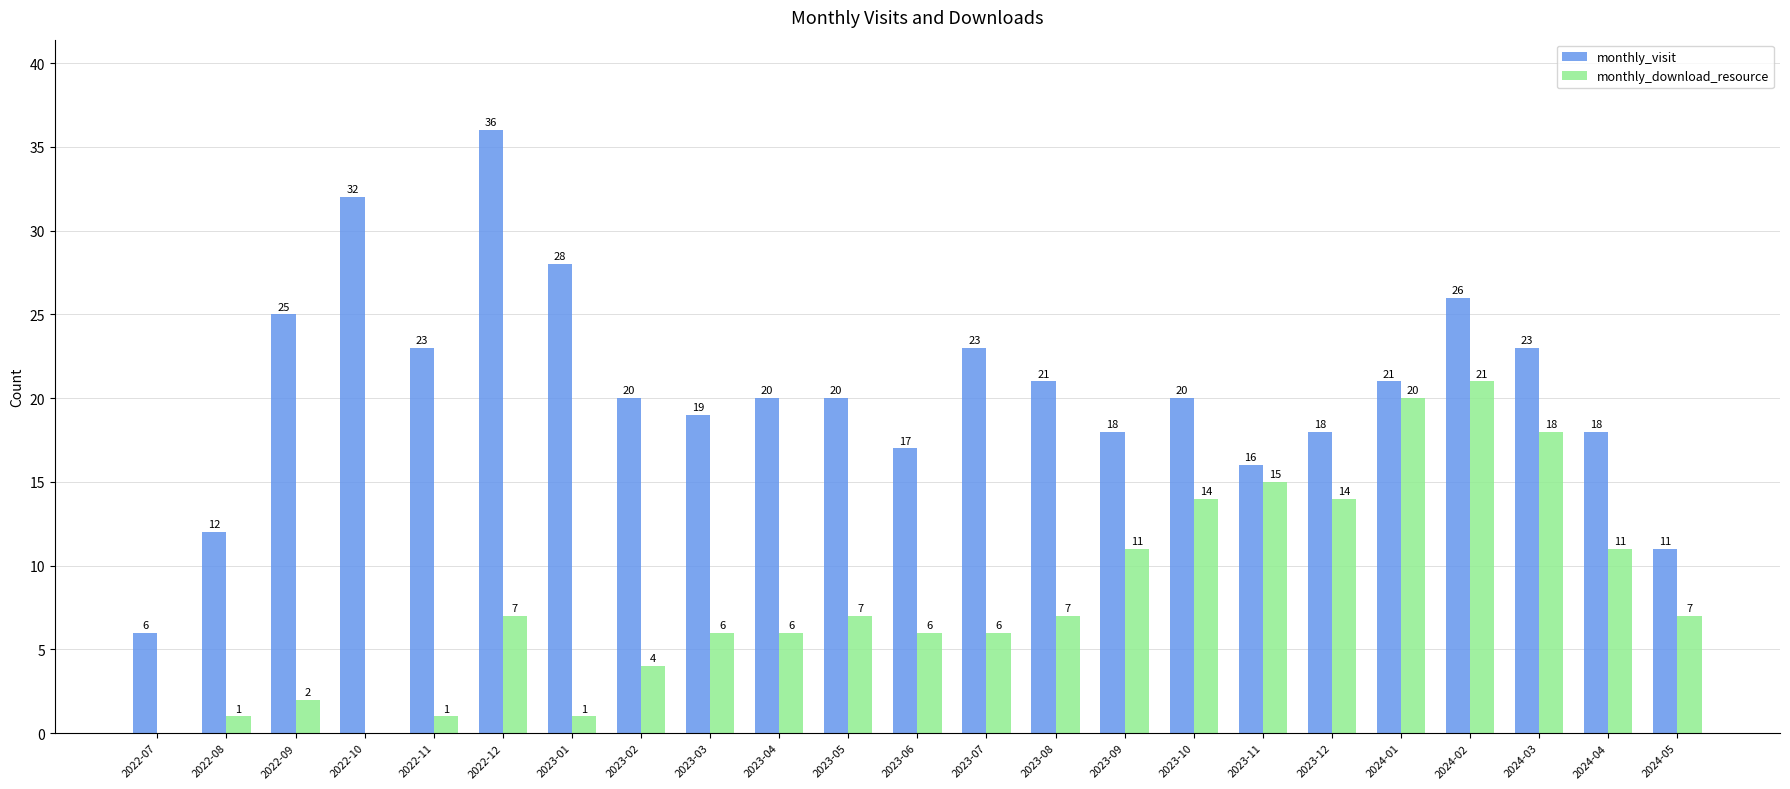

Which series has the largest range (max minus min)?

monthly_visit